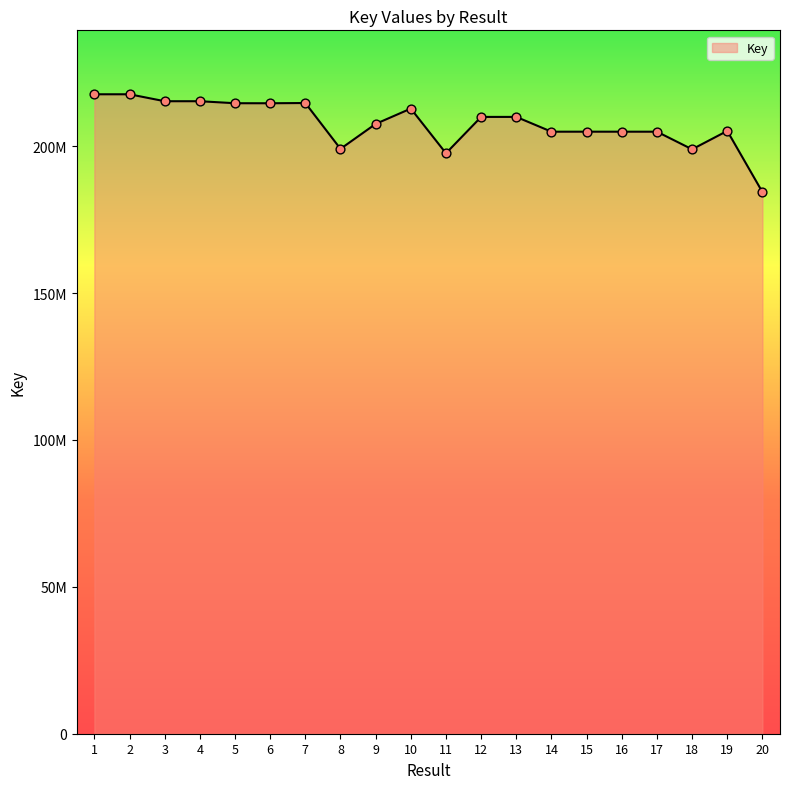

Which has a higher value, 2 or 3?

2